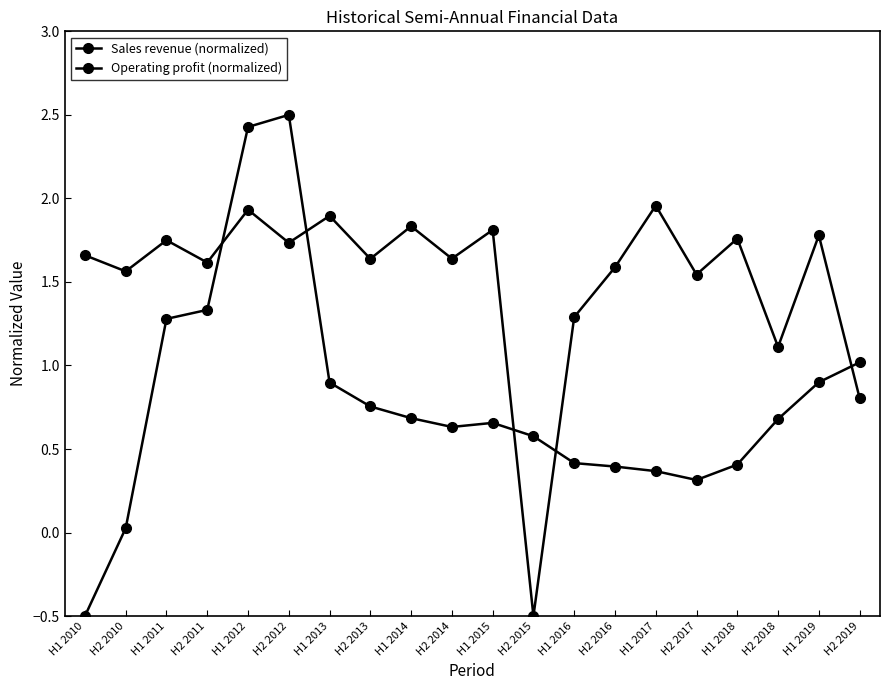

Where is Sales revenue (normalized) nearest to the value 1?

H2 2019